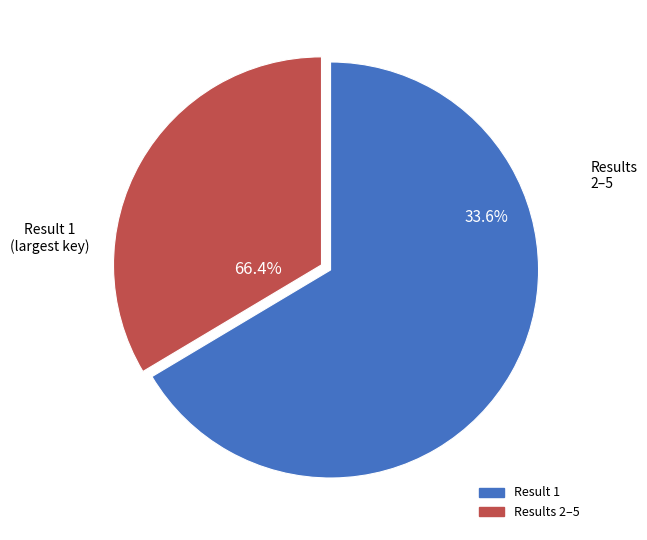

Which category has the biggest portion of the pie?

1